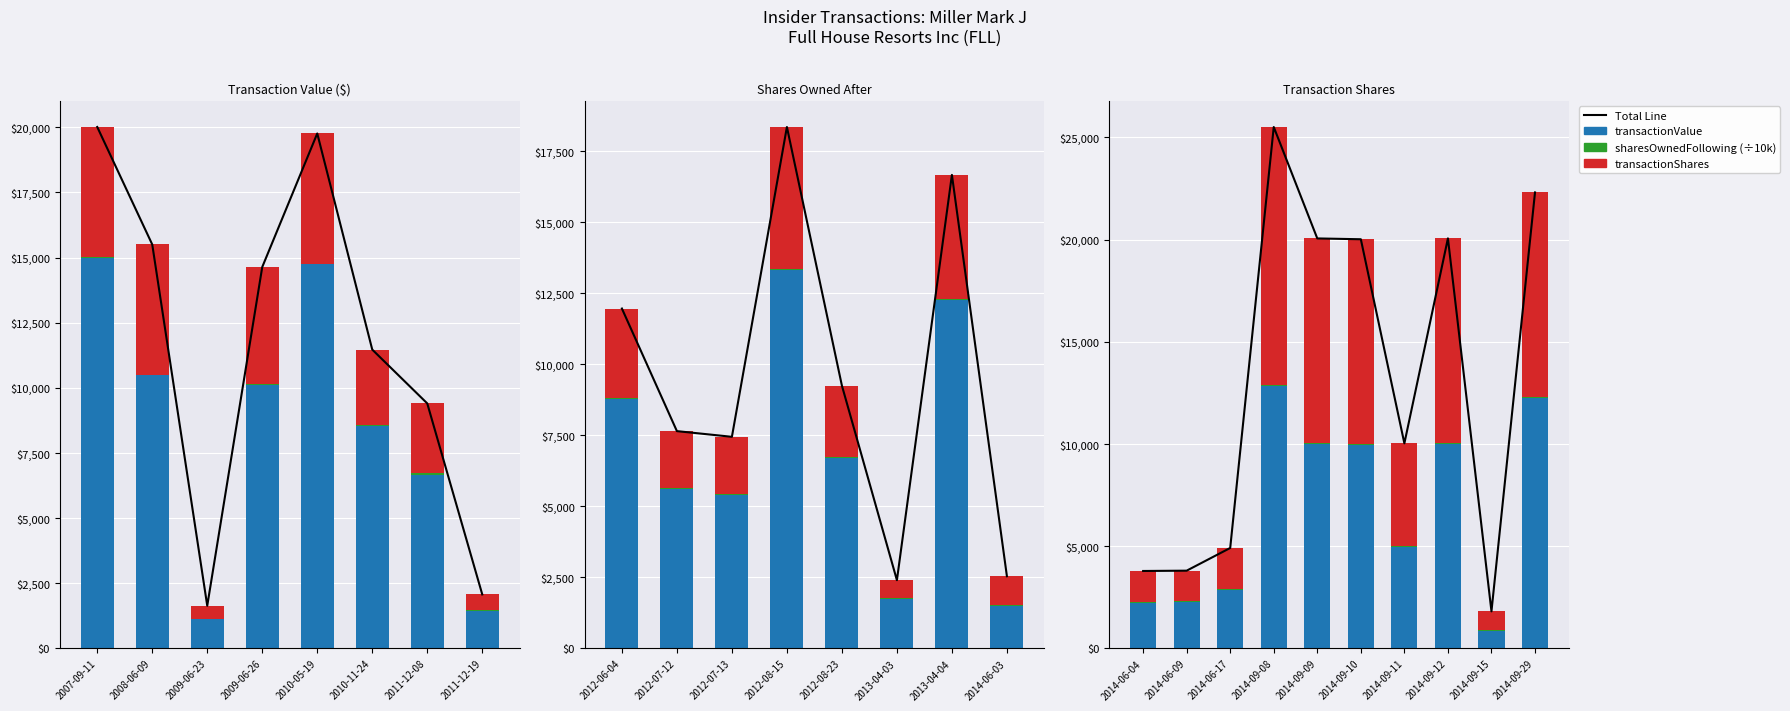

Which series has the largest total across all categories?

transactionValue